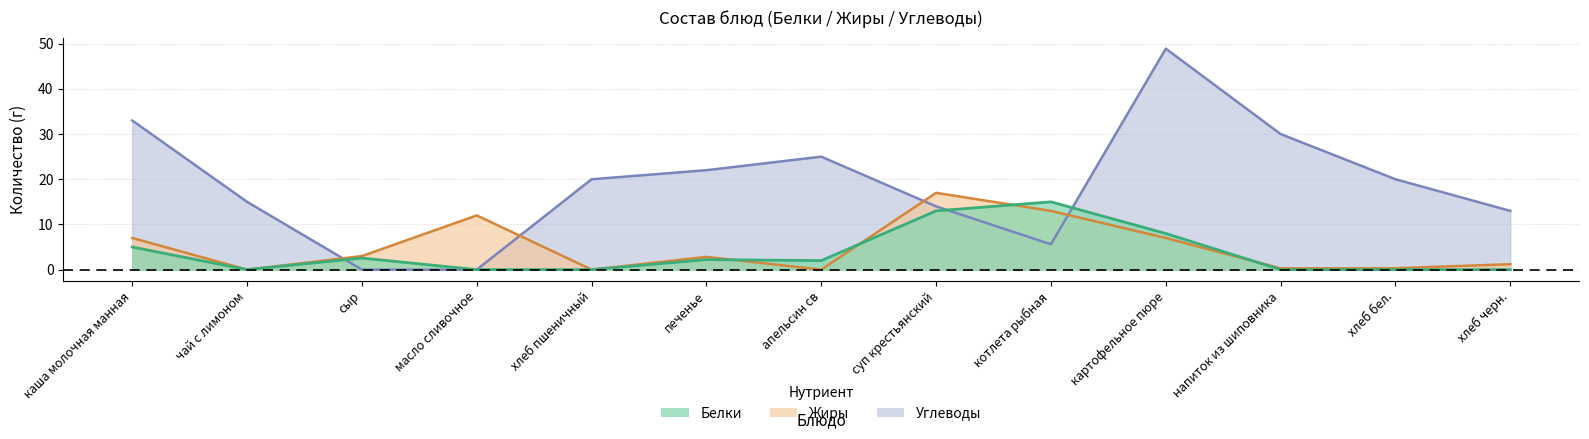

Does the chart display data point markers on the line(s)?

No